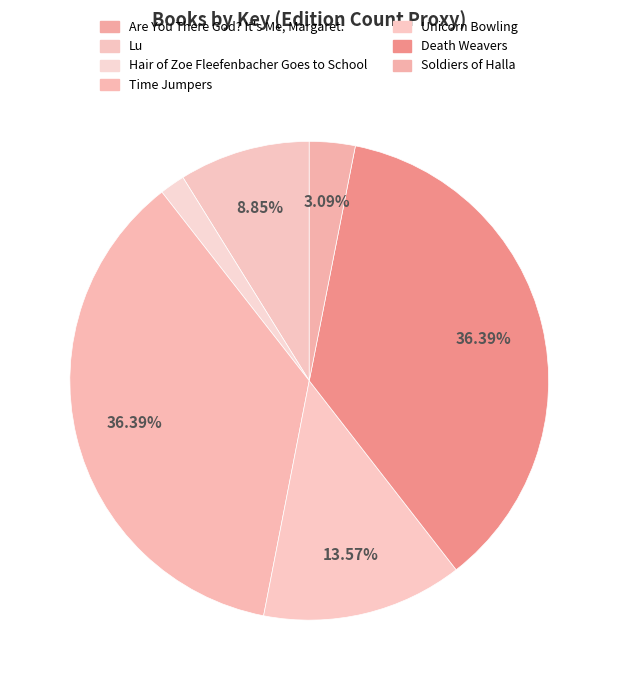

How much of the chart is everything except Time Jumpers?

63.6%